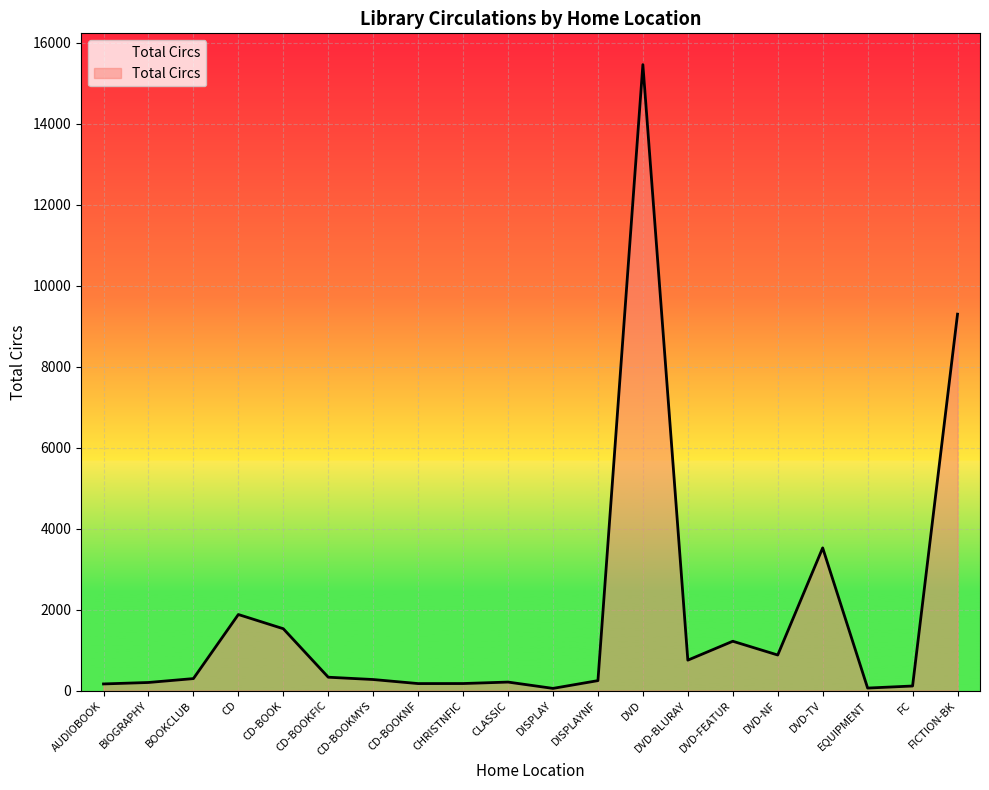

What is the difference between the maximum and minimum values?

15399